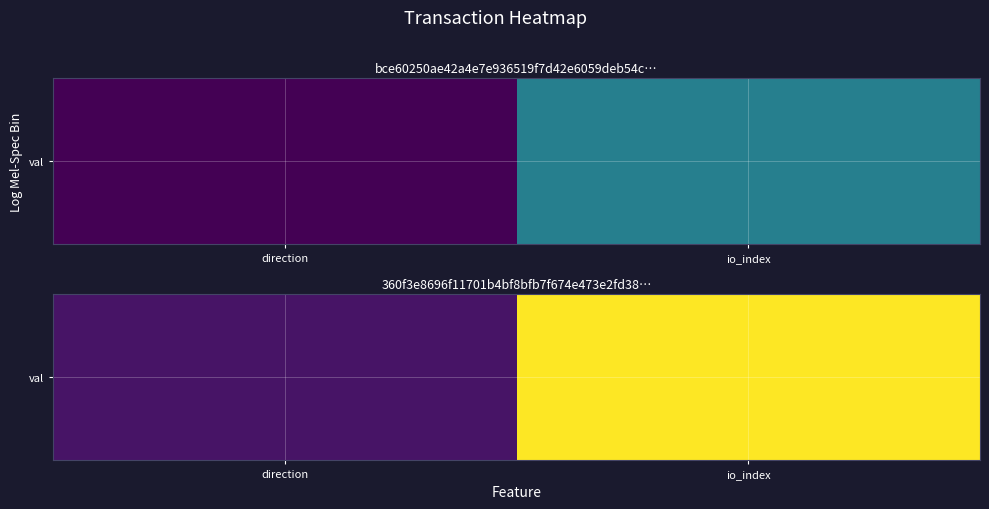

Rank the categories by value from lowest to highest.

direction, io_index